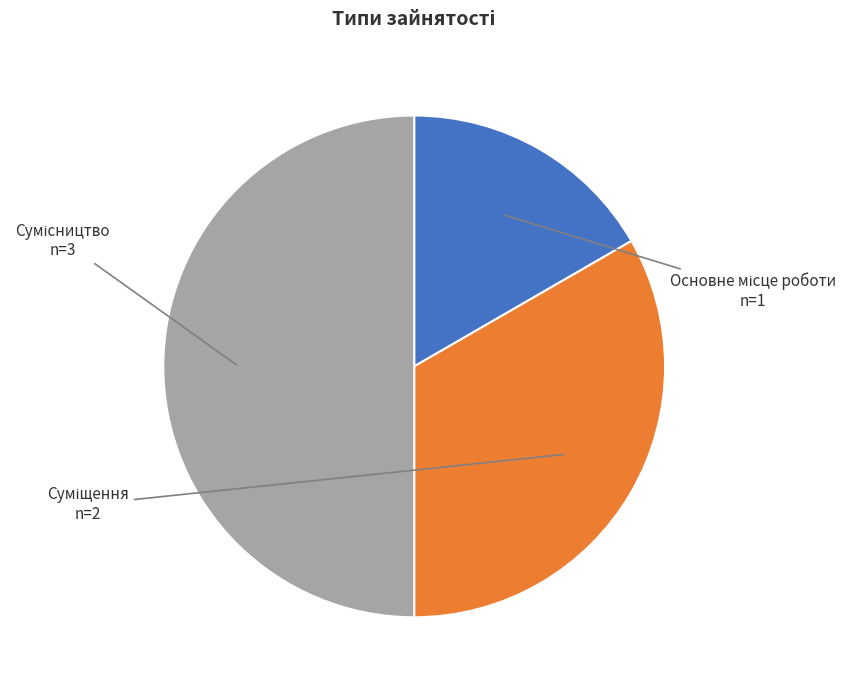

Is Сумісництво the majority of the pie?

No